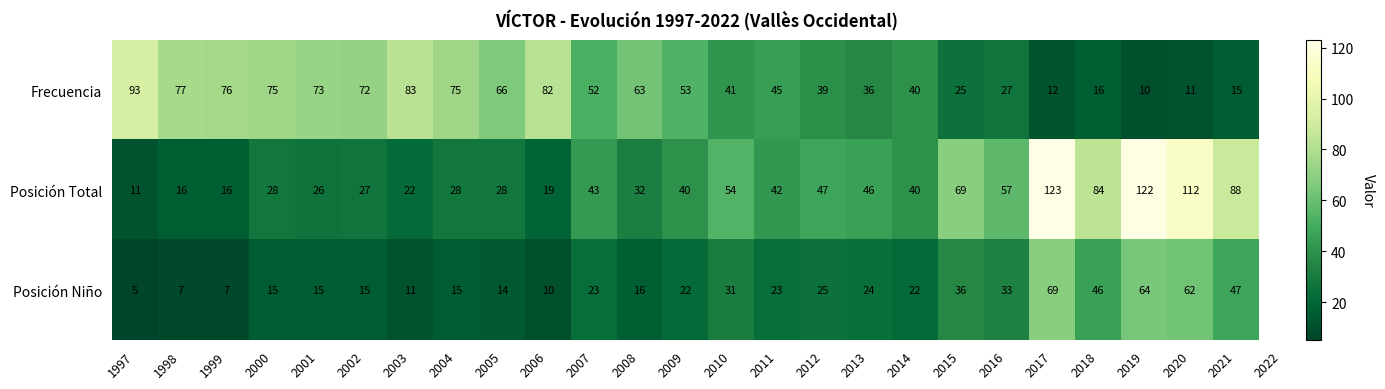

What is the total value across all series at 1998?

100